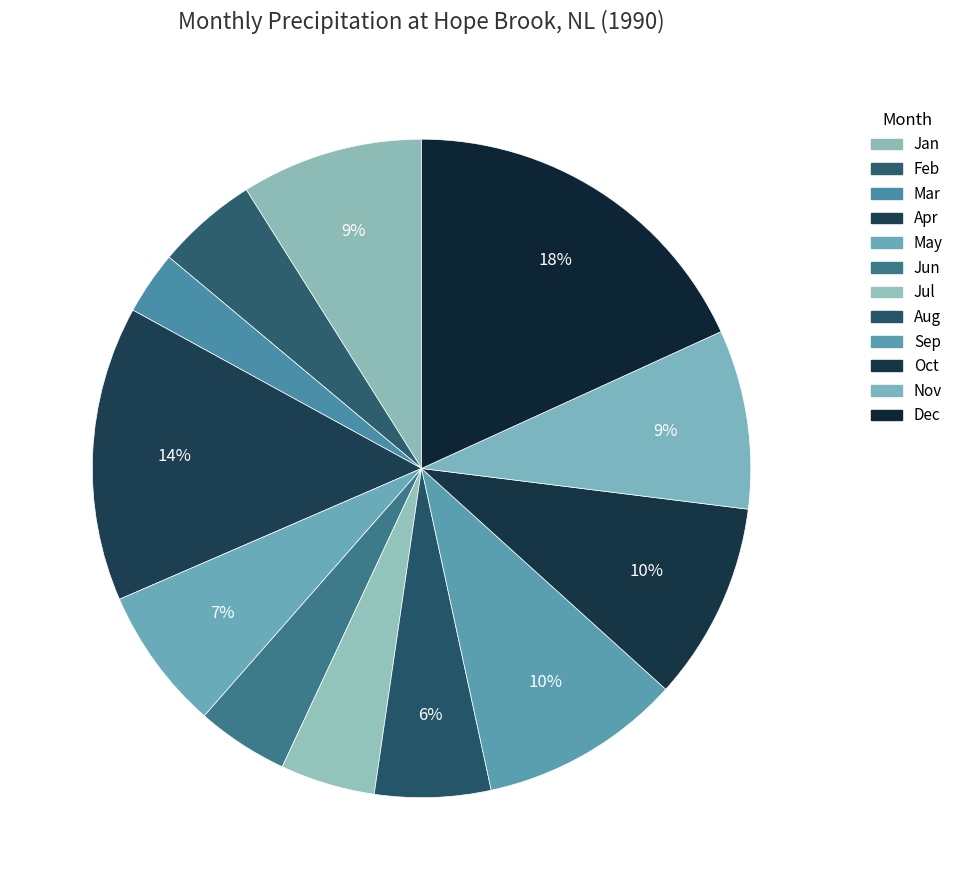

Which slice is the smallest?

Mar